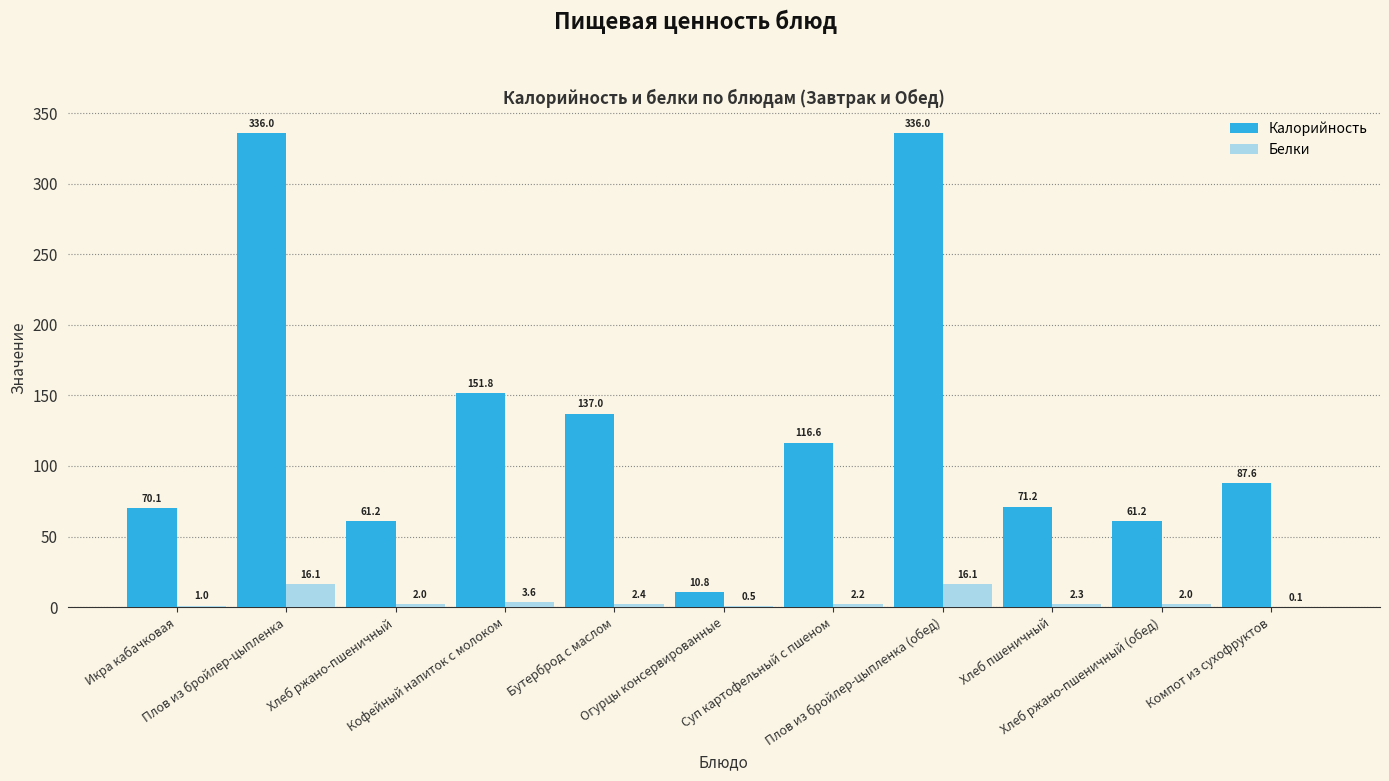

What is the sum of all Белки values?

48.2